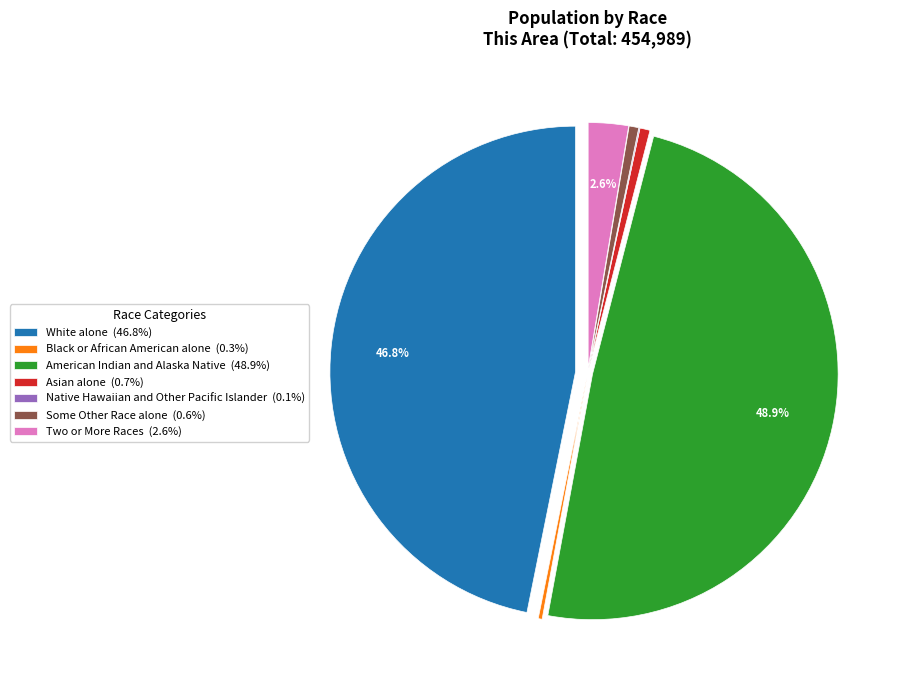

To the nearest percent, what is the difference between the largest and smallest slice percentages?

49%